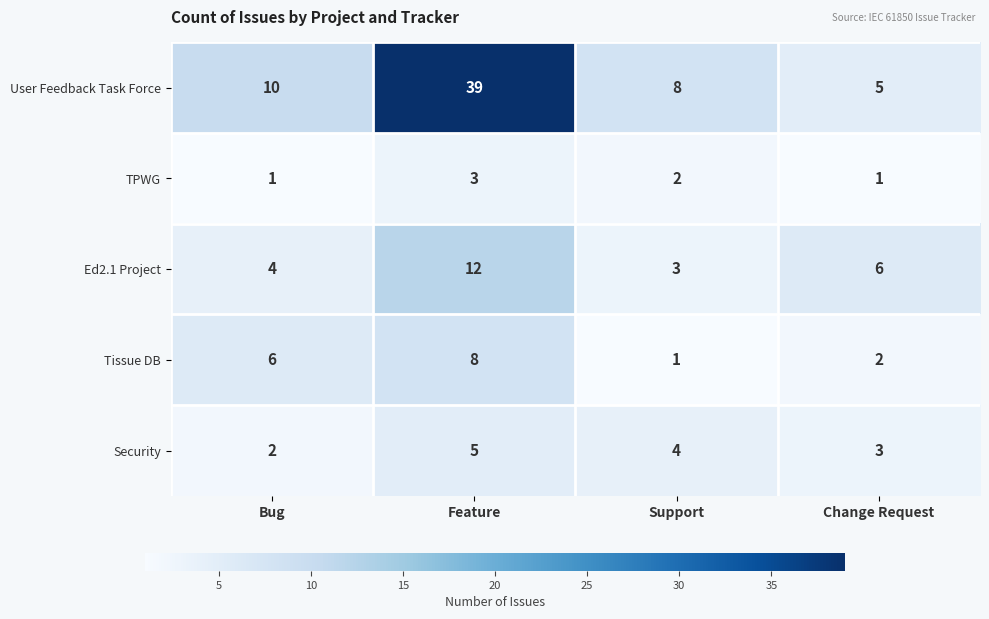

What is the maximum value for Ed2.1 Project?

12